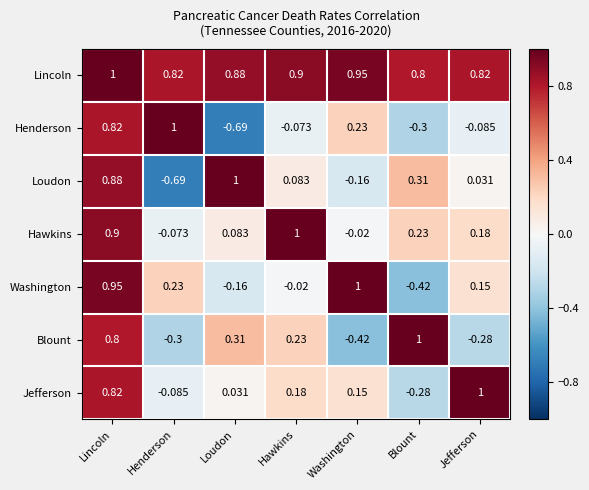

Count the number of categories in the chart.

7